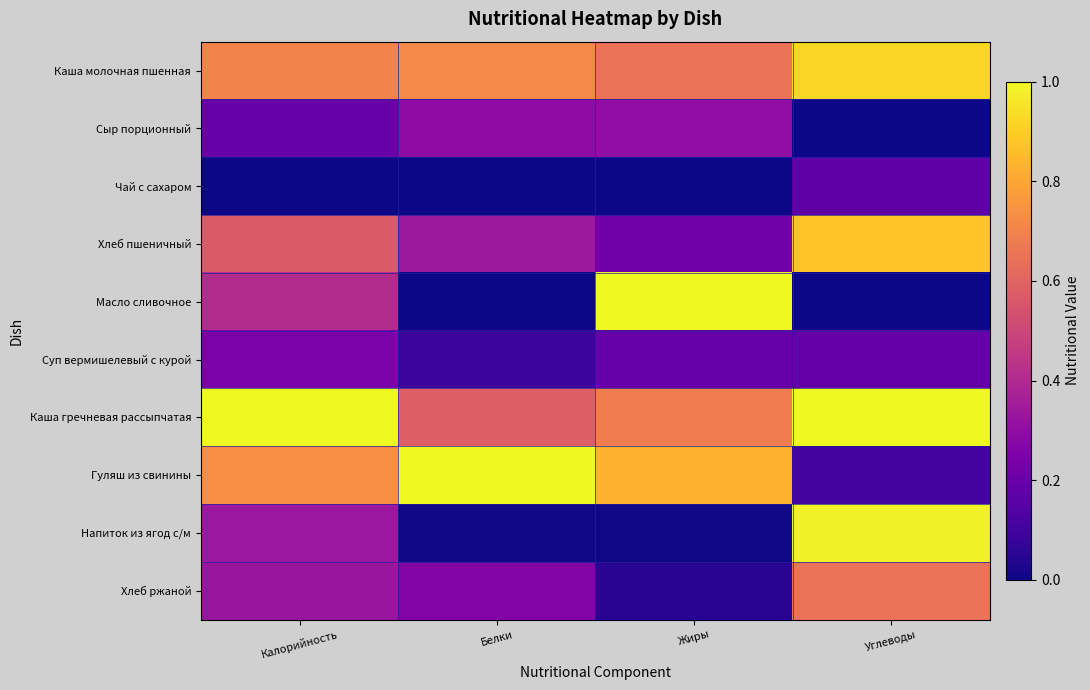

Reading left to right, transcribe all the data shown in this chart.

Каша молочная пшенная: Калорийность=0.7	Белки=0.7	Жиры=0.6	Углеводы=0.9
Сыр порционный: Калорийность=0.2	Белки=0.3	Жиры=0.3	Углеводы=0.0
Чай с сахаром: Калорийность=0.0	Белки=0.0	Жиры=0.0	Углеводы=0.2
Хлеб пшеничный: Калорийность=0.6	Белки=0.3	Жиры=0.2	Углеводы=0.9
Масло сливочное: Калорийность=0.4	Белки=0.0	Жиры=1.0	Углеводы=0.0
Суп вермишелевый с курой: Калорийность=0.2	Белки=0.1	Жиры=0.2	Углеводы=0.2
Каша гречневая рассыпчатая: Калорийность=1.0	Белки=0.6	Жиры=0.7	Углеводы=1.0
Гуляш из свинины: Калорийность=0.7	Белки=1.0	Жиры=0.8	Углеводы=0.1
Напиток из ягод с/м: Калорийность=0.3	Белки=0.0	Жиры=0.0	Углеводы=1.0
Хлеб ржаной: Калорийность=0.3	Белки=0.3	Жиры=0.0	Углеводы=0.6